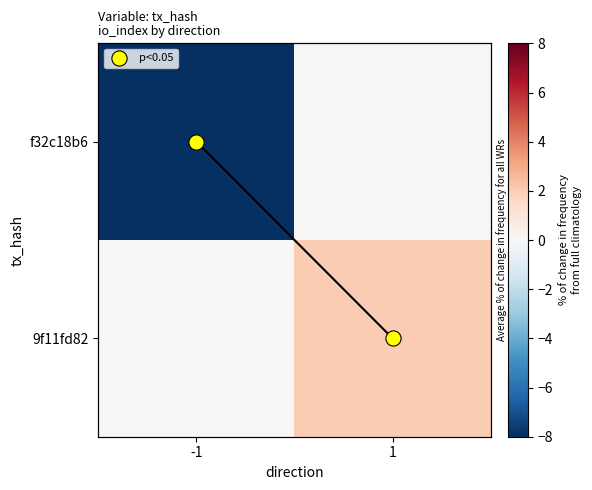

Which category has the lowest value in the 9f11fd82 series?

-1